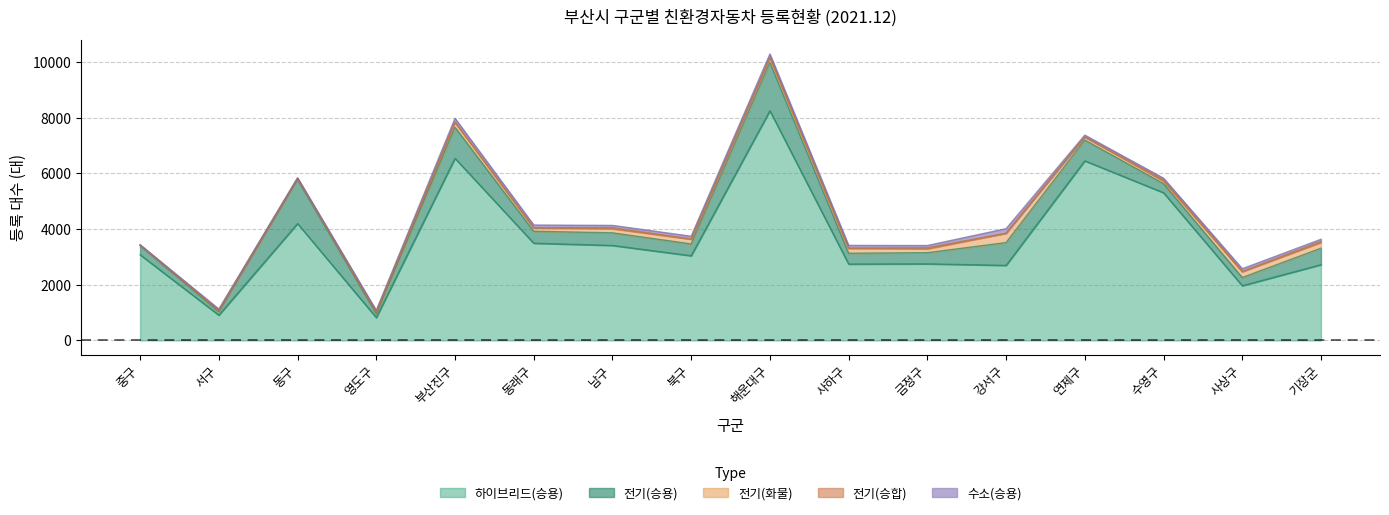

What is the label of the 14th point from the right?

동구